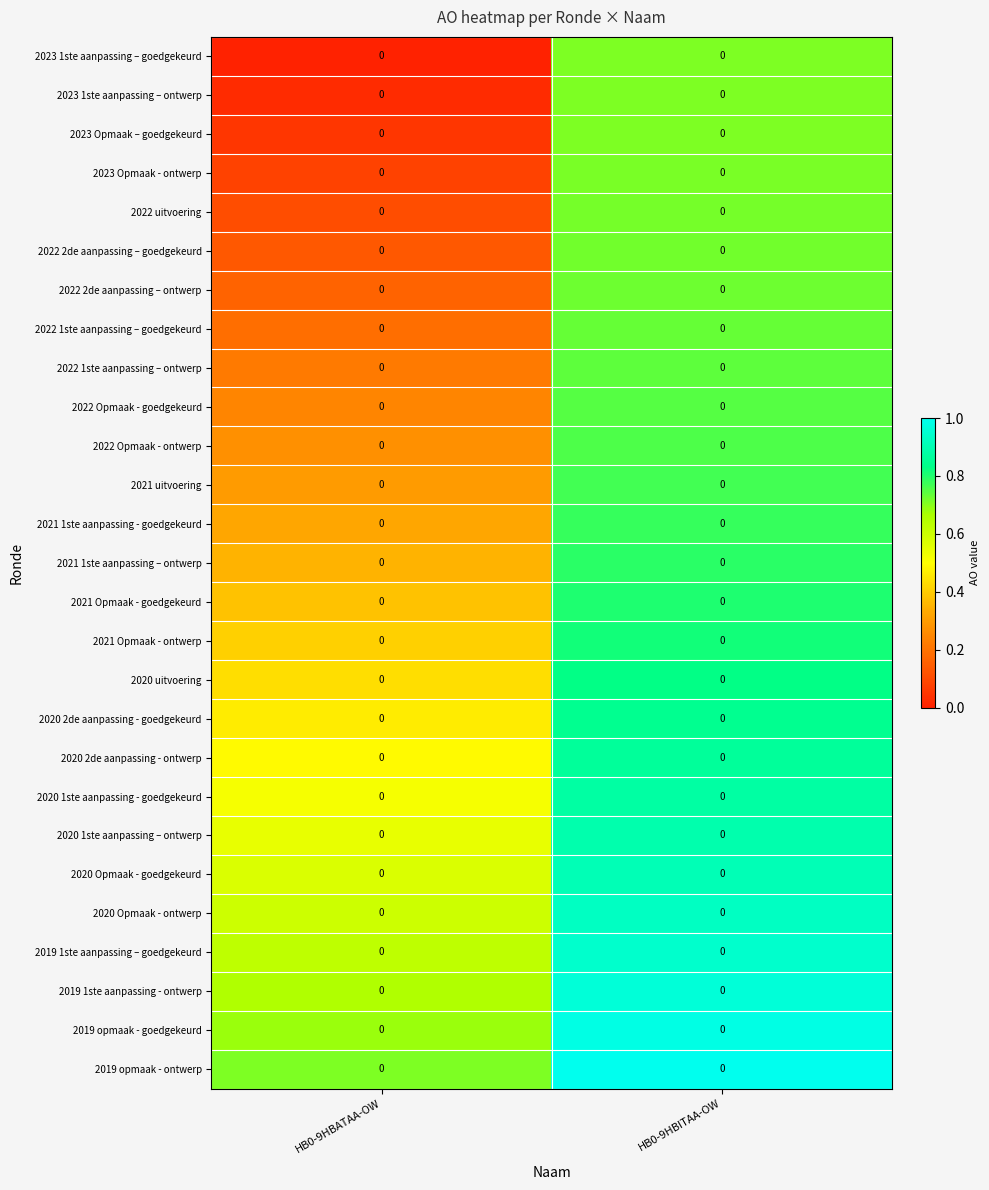

How many distinct data groups are displayed?

27